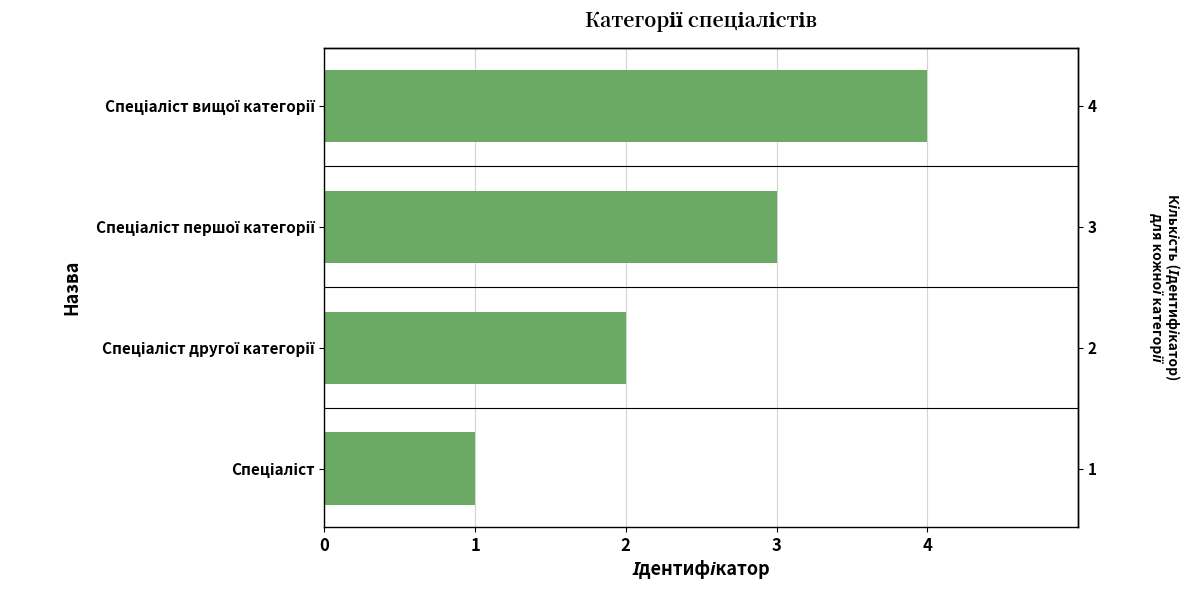

What is the difference between the maximum and minimum values?

3